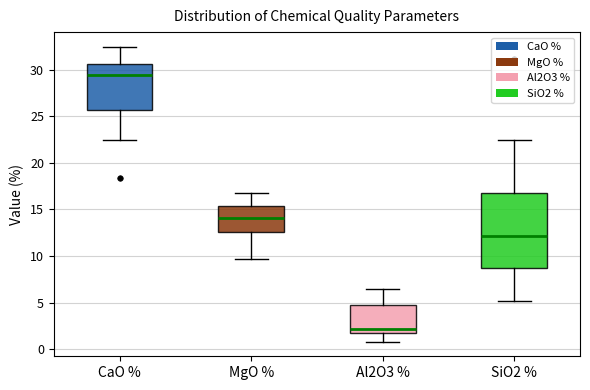

Which box's median line is the lowest?

Al2O3 %